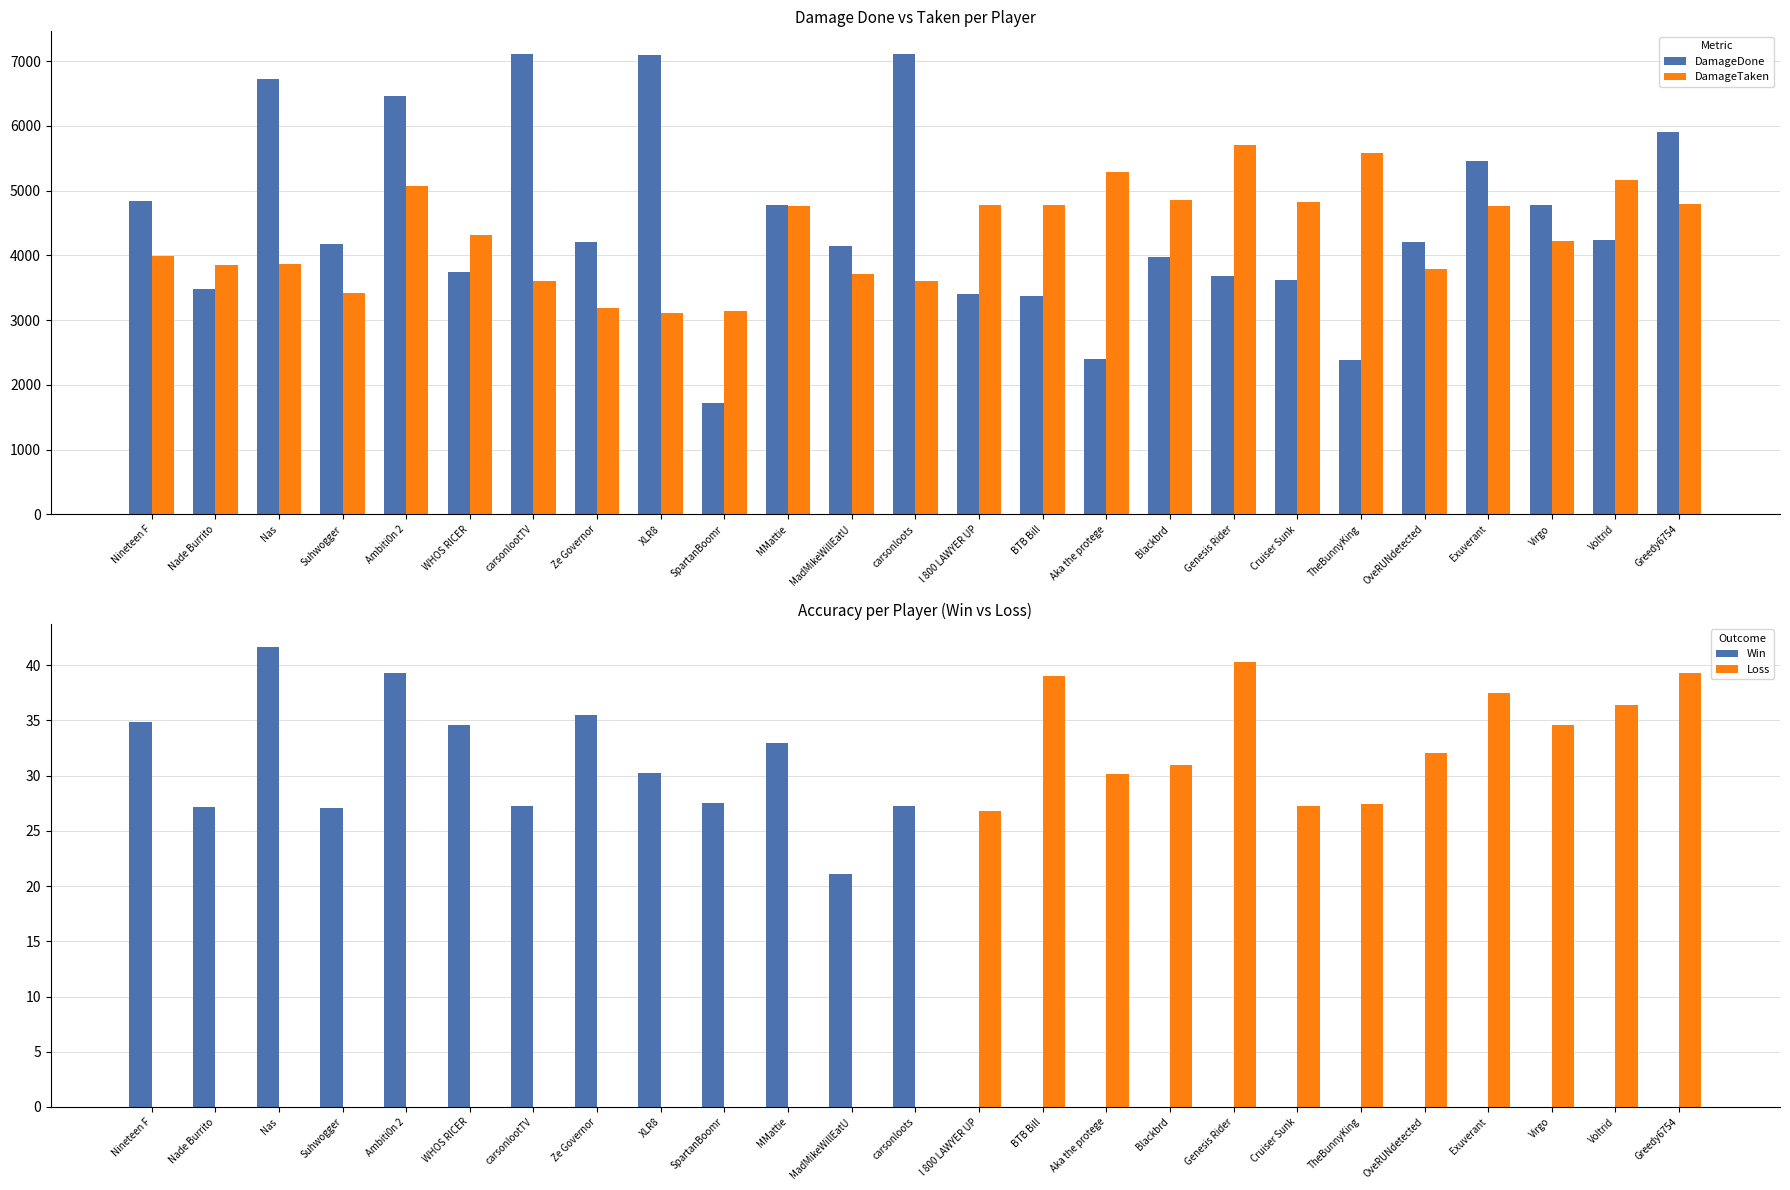

What is the difference between the DamageDone values at Nade Burrito and Voltrid?

747